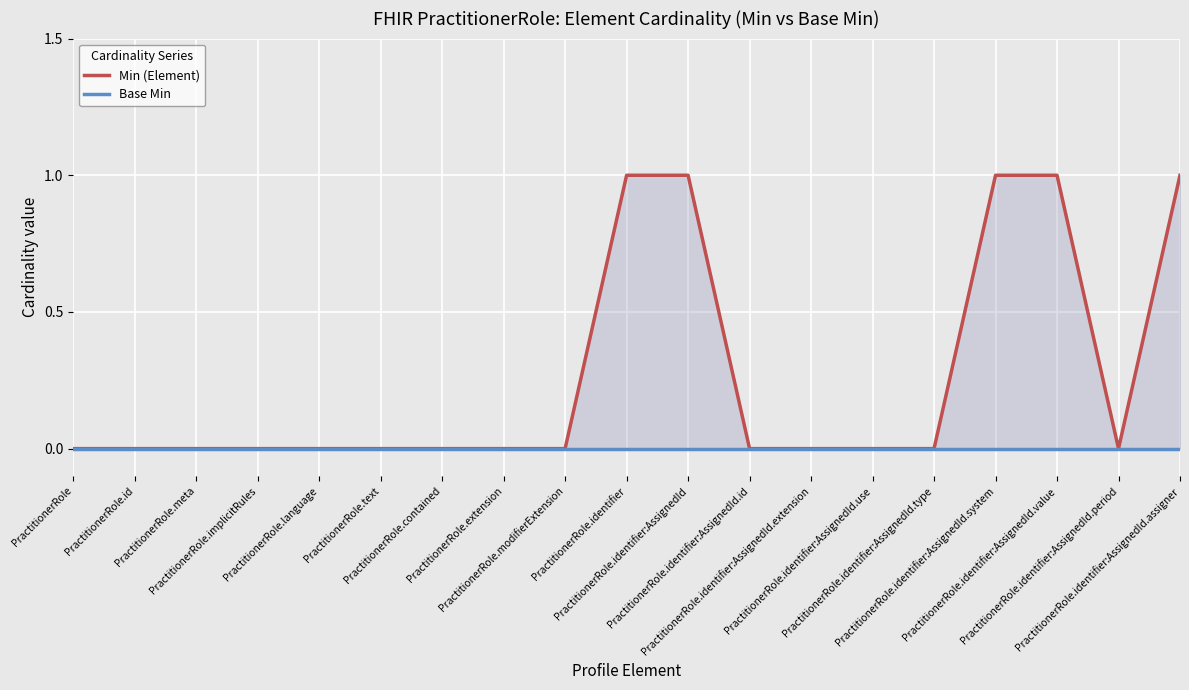

True or false: Min (Element) and Base Min intersect in this chart.

False